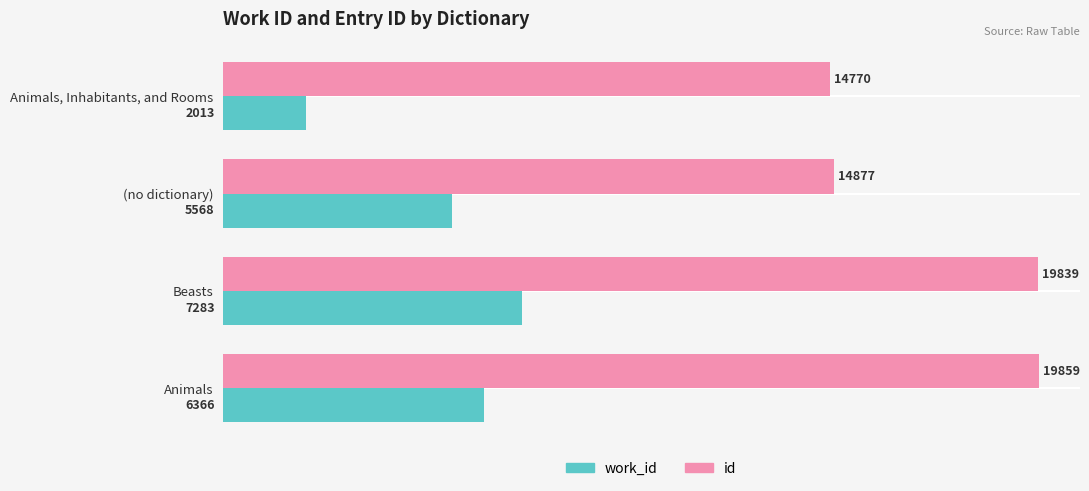

Which series has the widest spread of values?

work_id